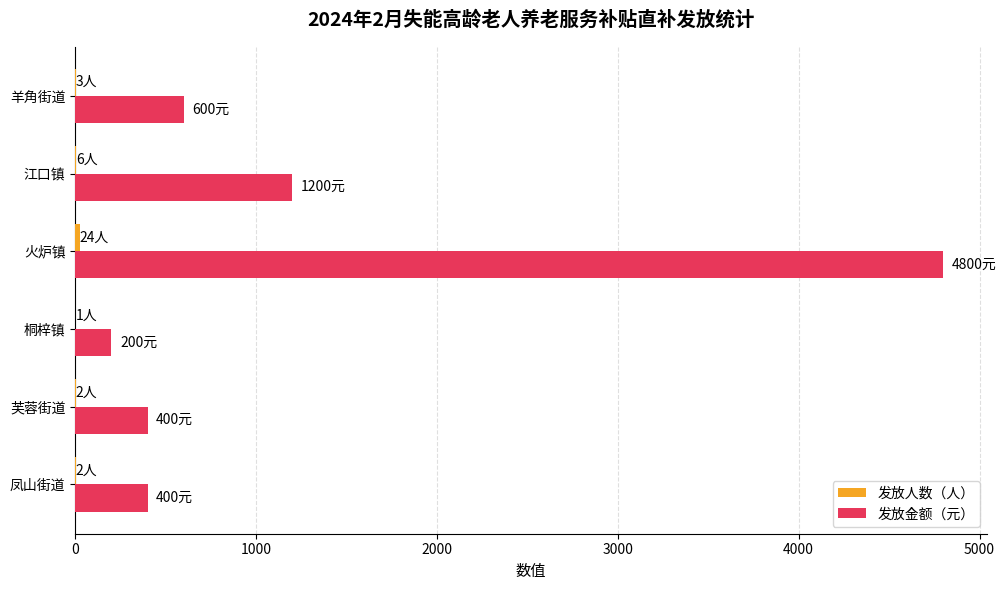

What is the maximum value shown in the chart?

4800